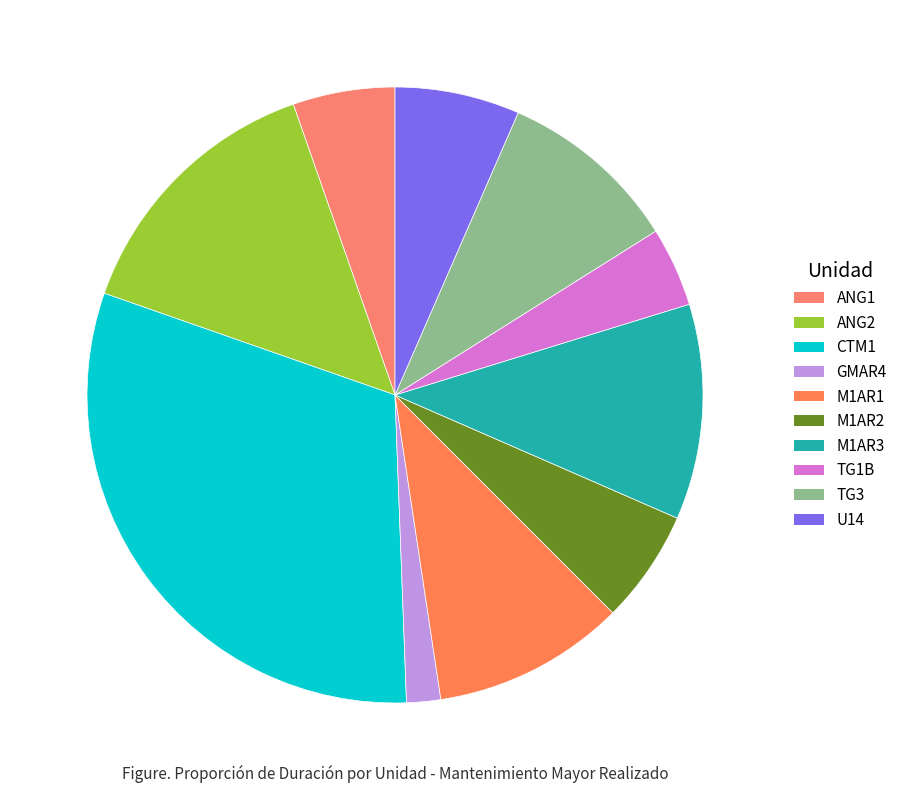

Is there a majority slice in this chart?

No